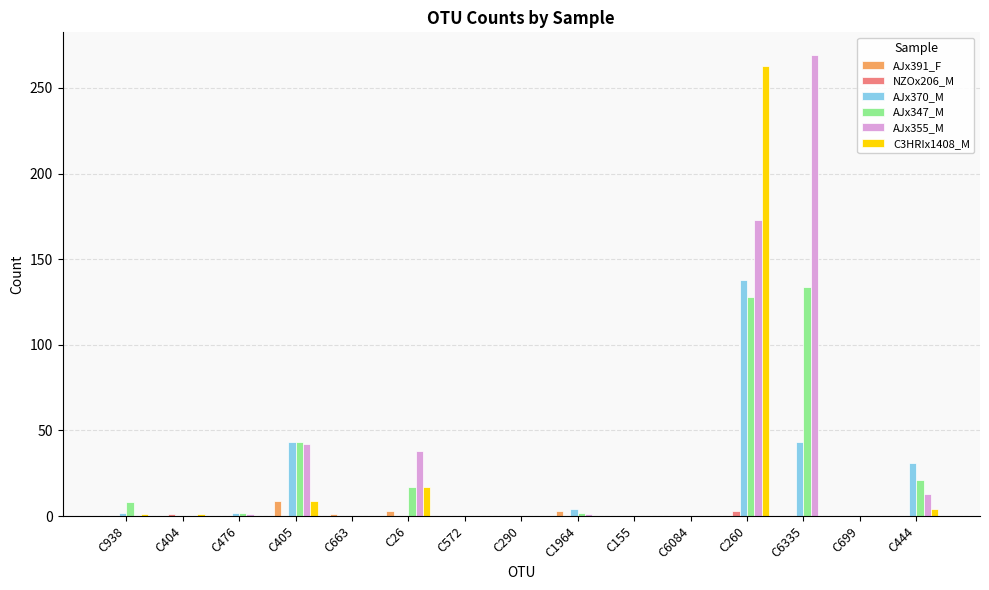

How many distinct data groups are displayed?

6